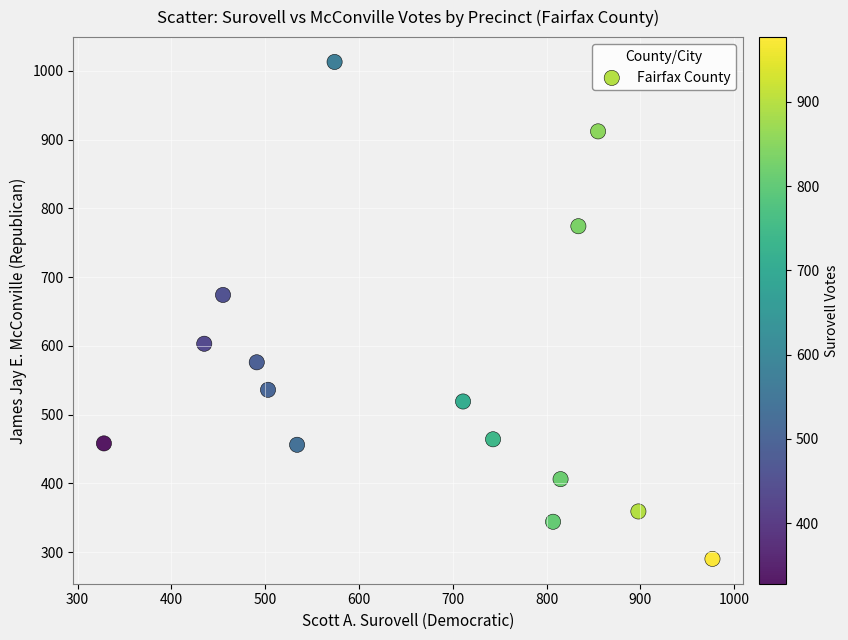

What Y value in the scatter plot is closest to 651?

674